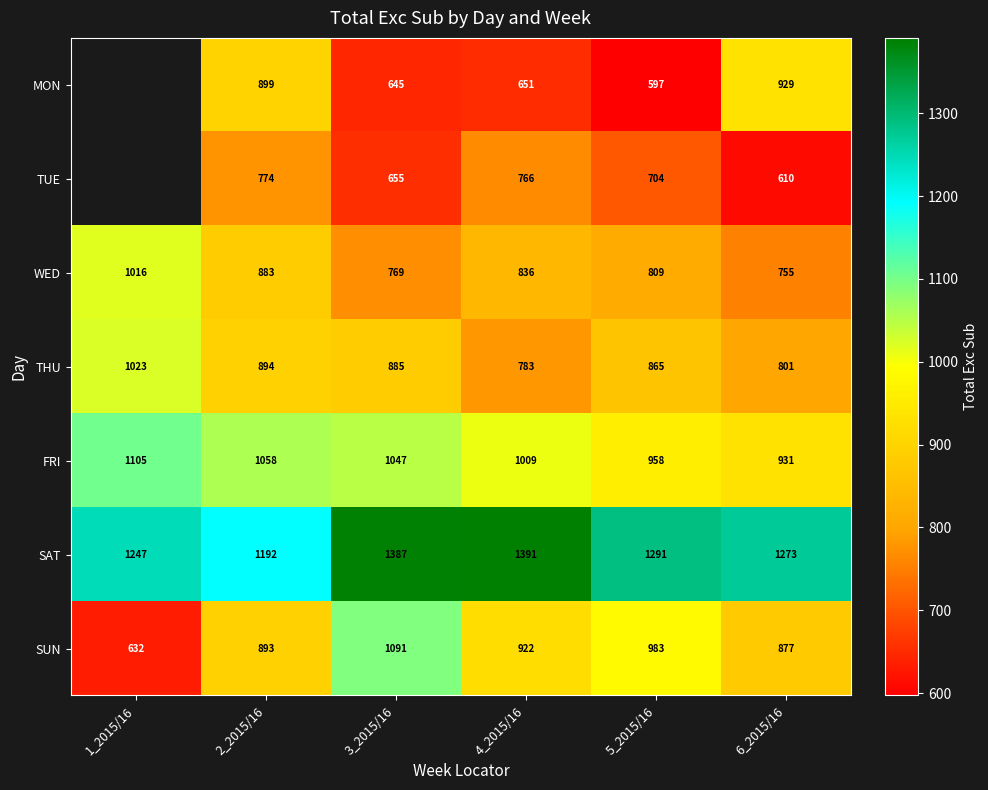

What is the spread (max minus min) of values at 4_2015/16?

740